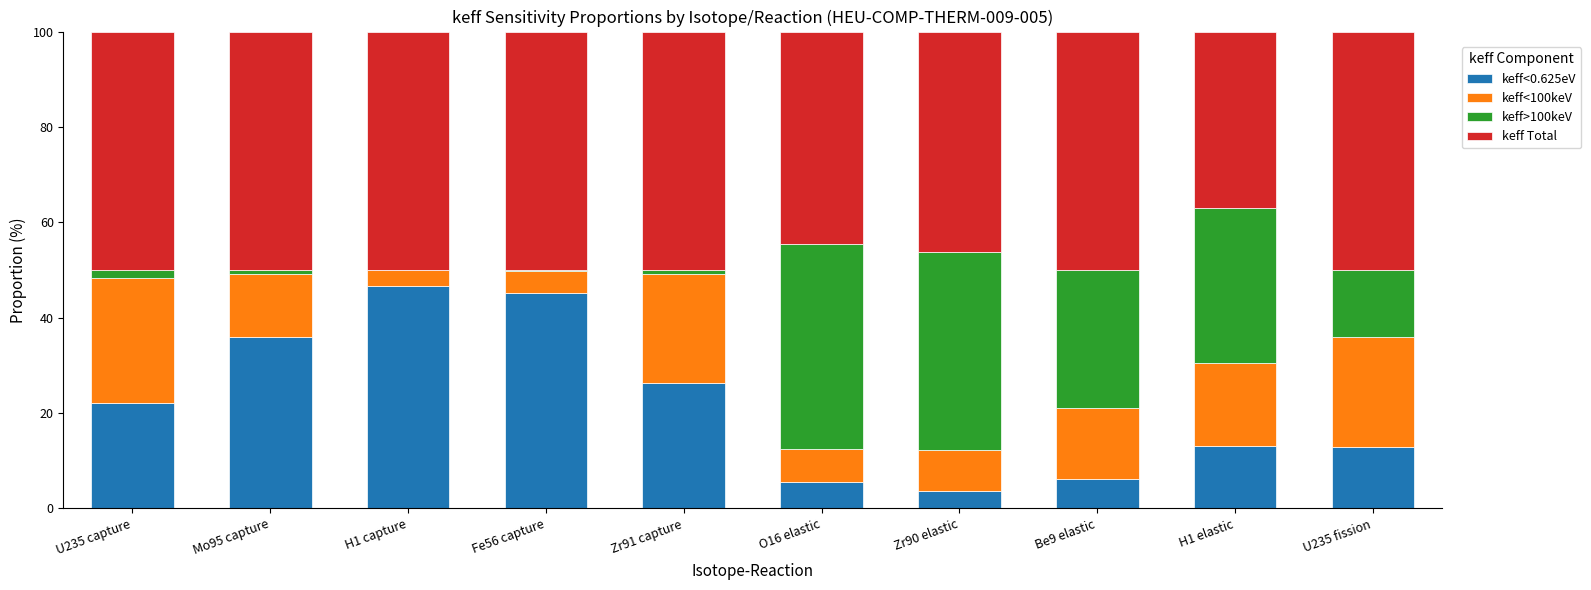

What is the highest value of the keff<0.625eV series?

46.6